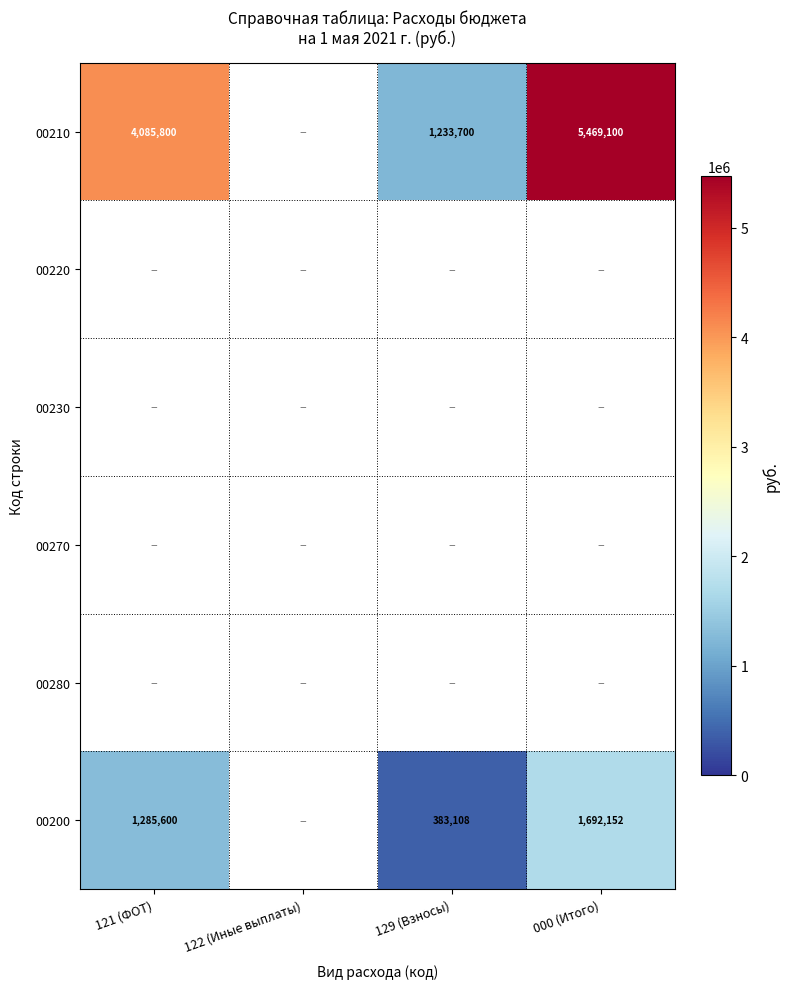

What is the sum of the 00200 values at 129 (Взносы) and 000 (Итого)?

2075260